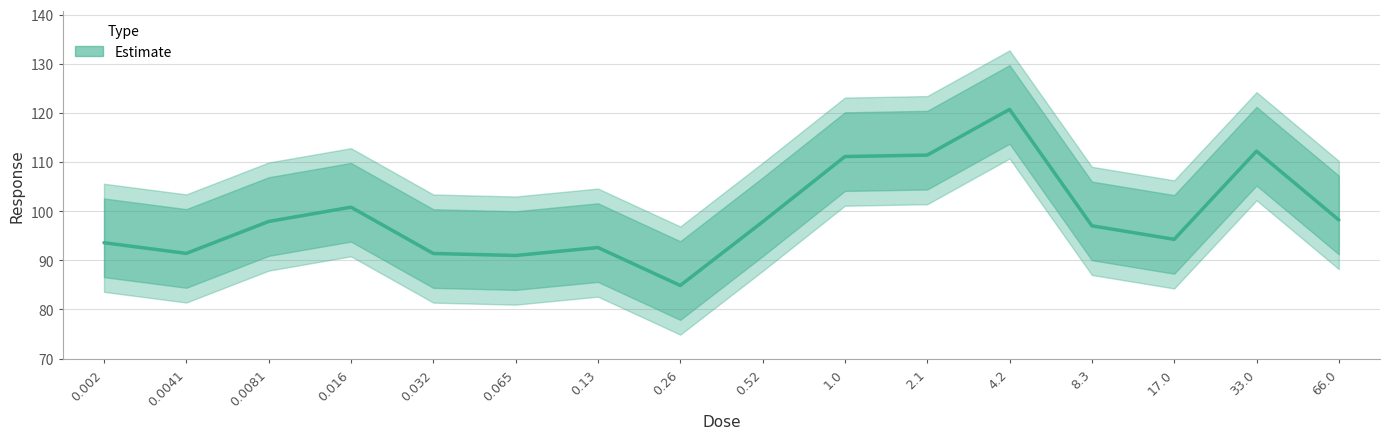

Does the chart display data point markers on the line(s)?

No